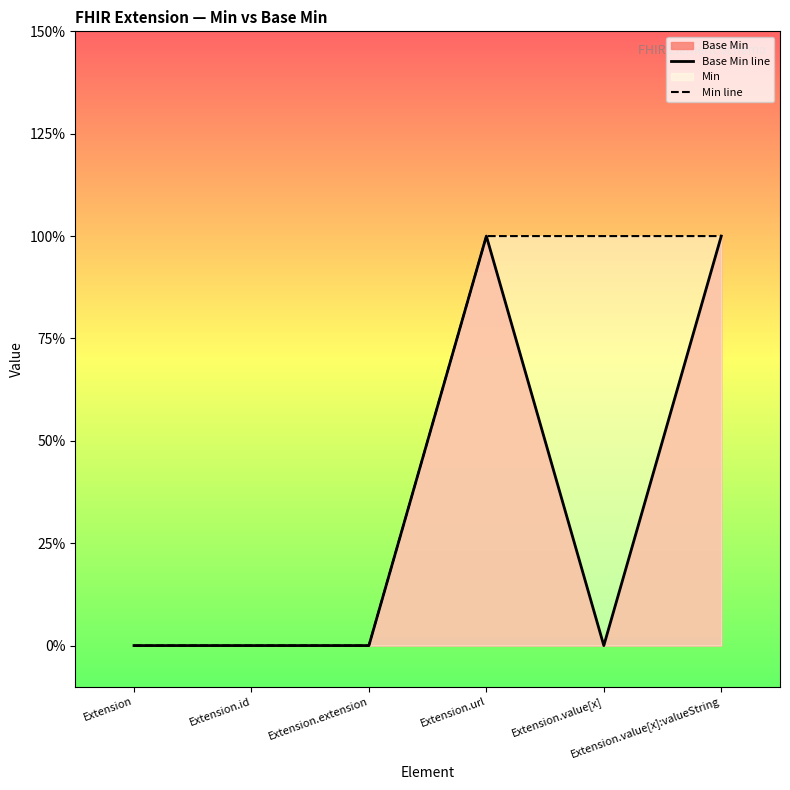

Which has a higher value, Extension or Extension.value[x]:valueString?

Extension.value[x]:valueString